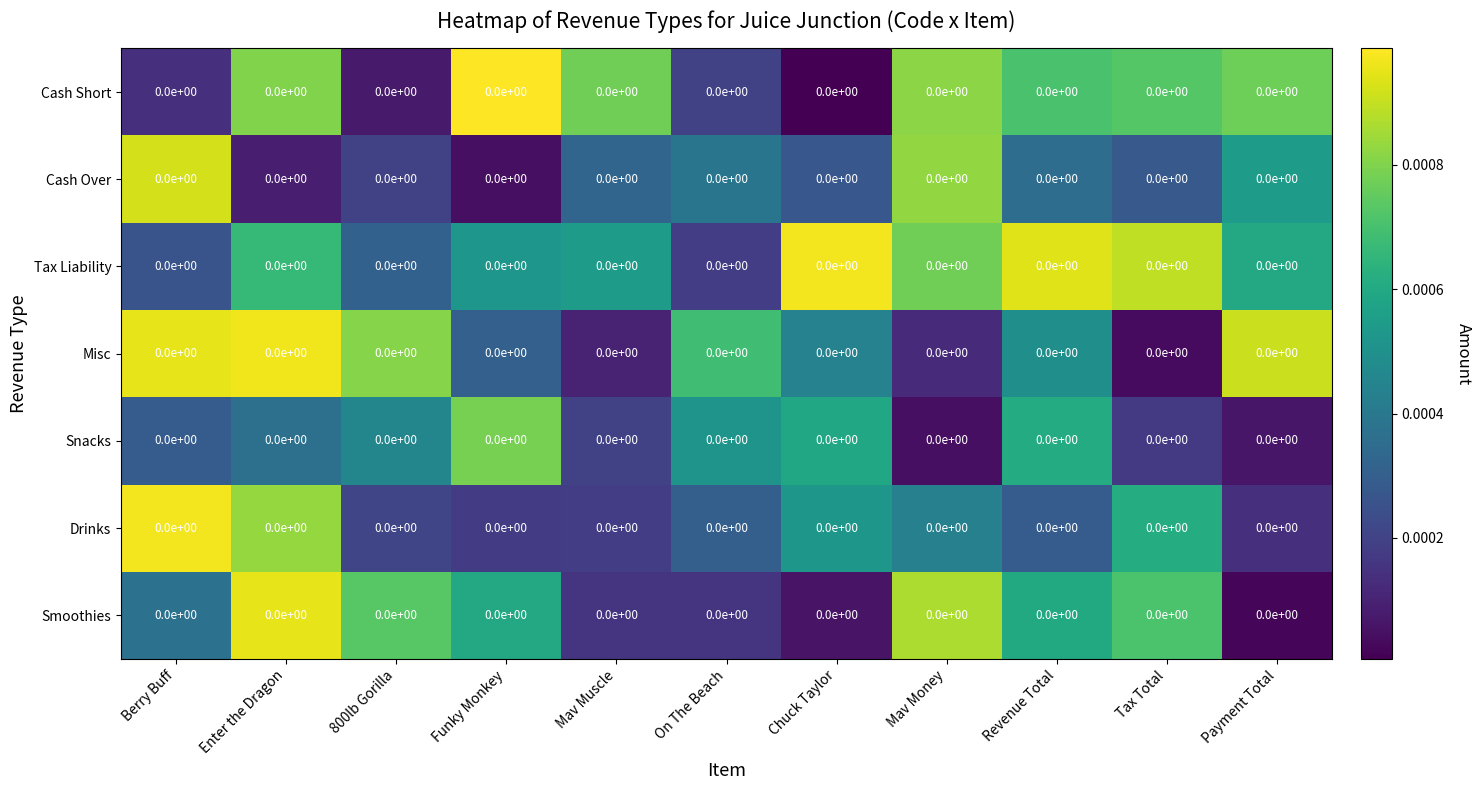

At which category is the sum across all series the highest?

Enter the Dragon